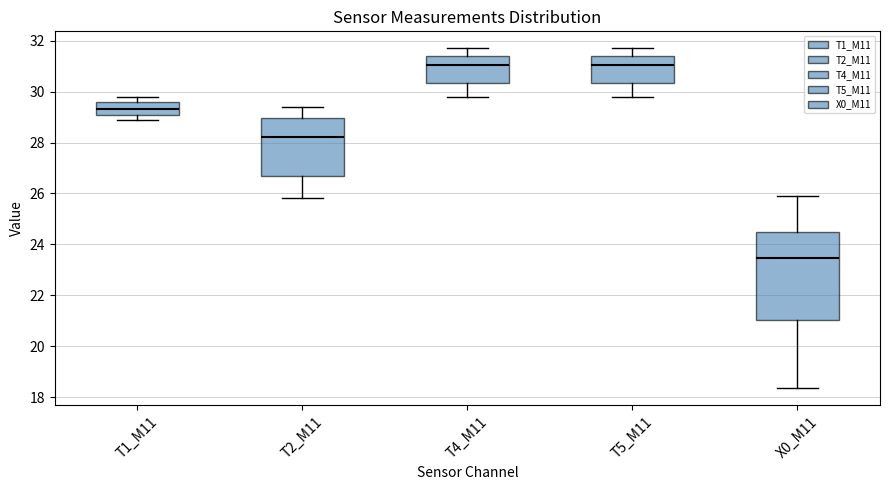

Where is the lower edge of the box for X0_M11 on the y-axis? The values are not printed on the chart, so give them approximately, as read against the axis.

21.0